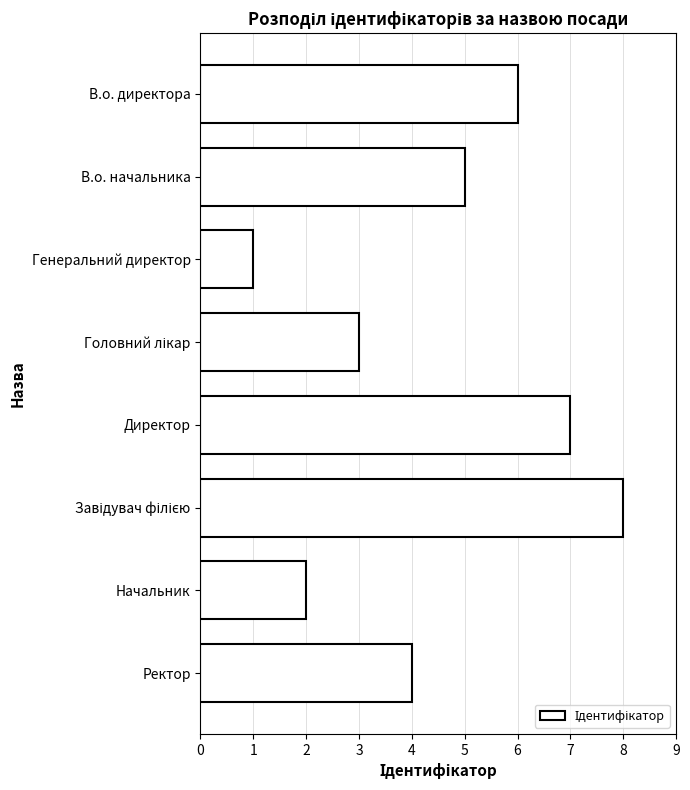

Which label corresponds to the smallest value in the chart?

Генеральний директор